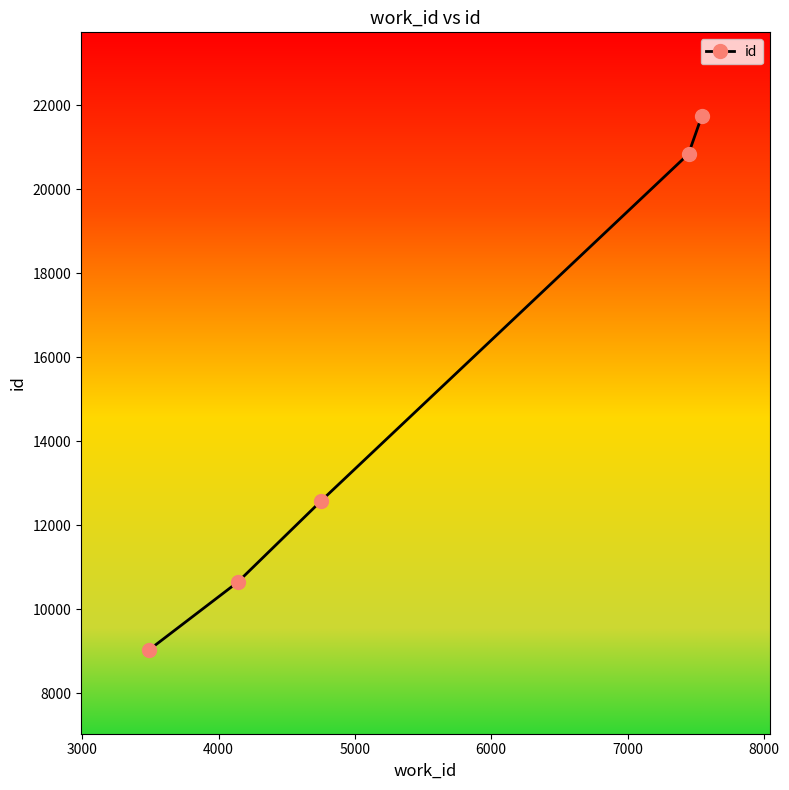

What is the minimum value shown in the chart?

9031